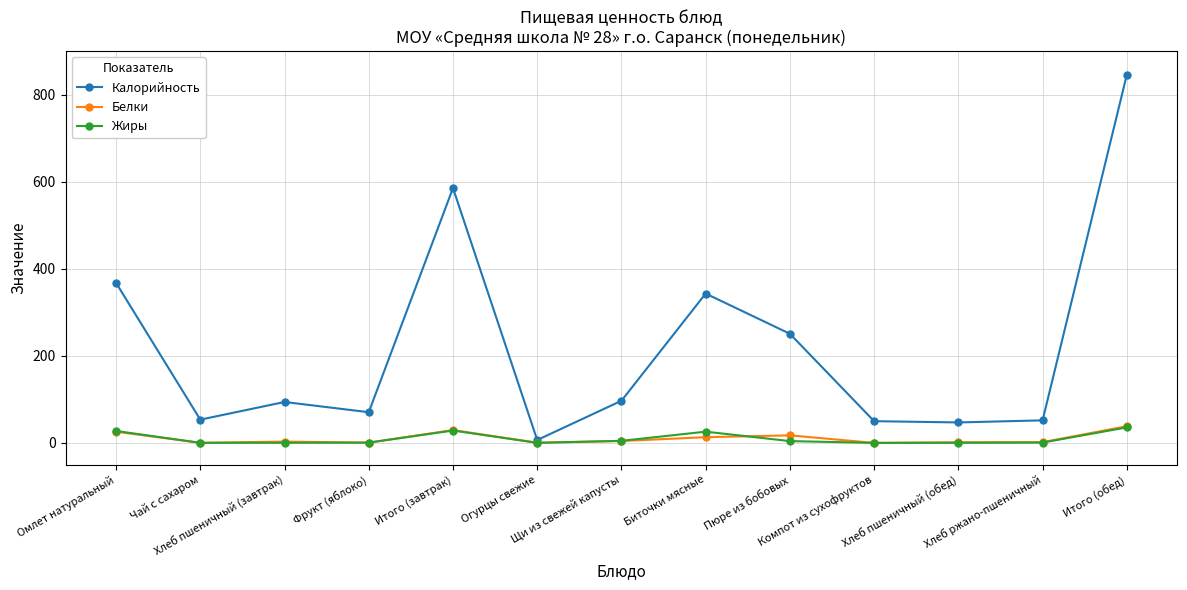

What value does the Белки series have at Хлеб пшеничный (обед)?

1.5